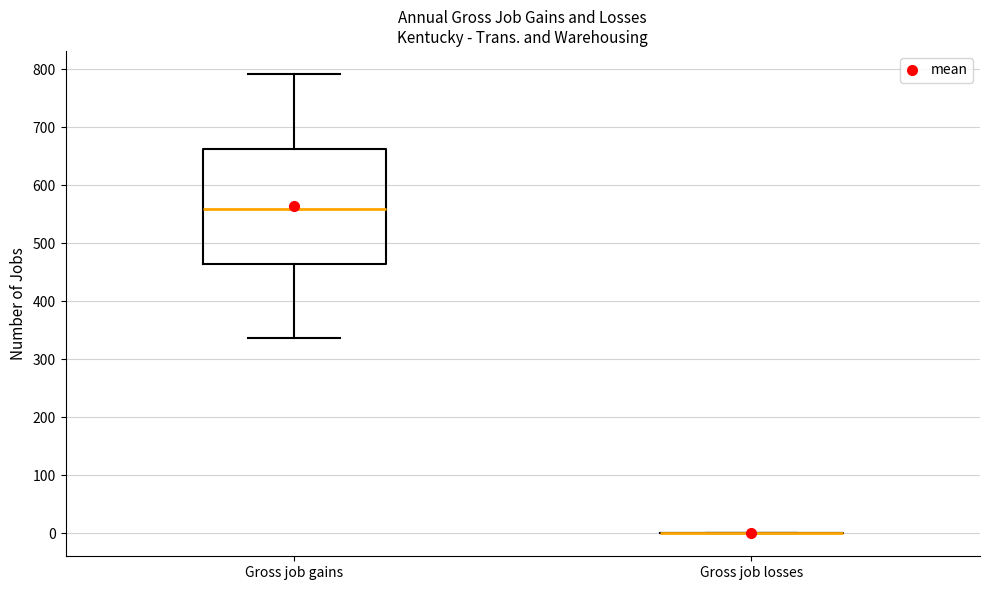

Comparing the boxes themselves (not the whiskers), which one is the tallest?

Gross job gains